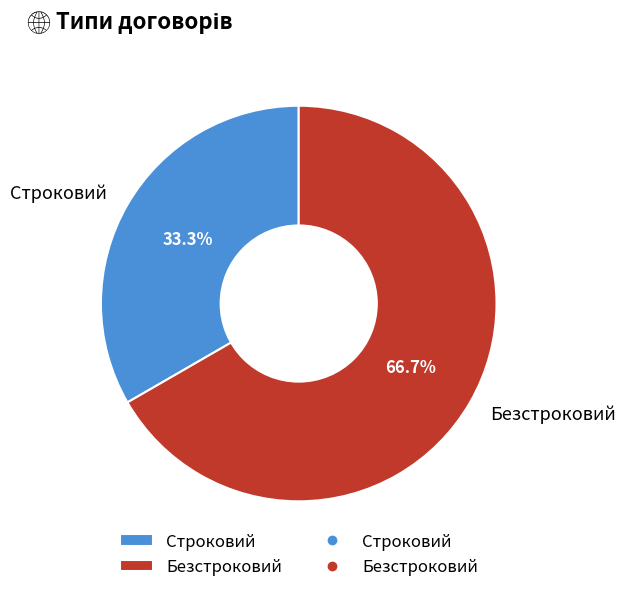

Count the number of slices in the pie.

2